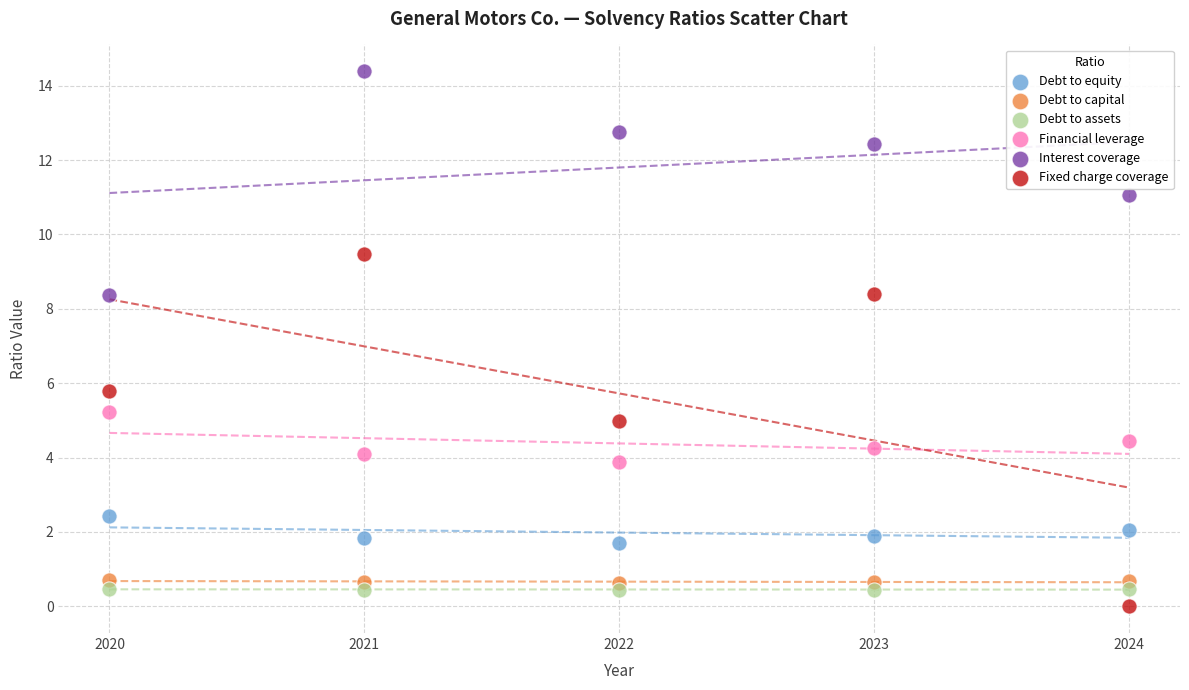

Which series reaches the maximum Y coordinate?

Interest coverage